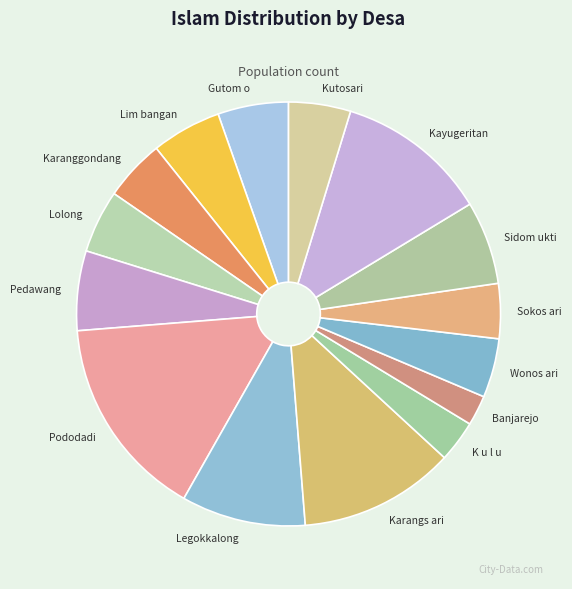

How many segments does this pie chart have?

15